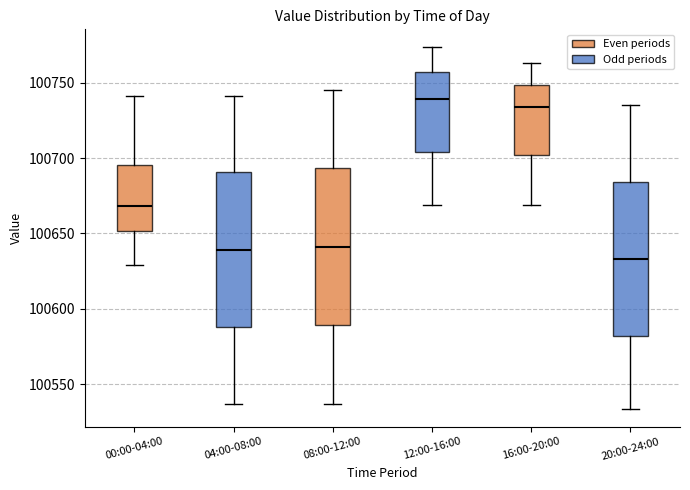

Reading left to right, transcribe this box plot: for each box, give where its median line is, the range the box spans, and where its two whiskers end, as read against the y-axis. The values are not printed on the chart, so give them approximately, as read against the axis.

00:00-04:00: median 100670, box 100650 to 100695, whiskers 100630 to 100740
04:00-08:00: median 100640, box 100590 to 100690, whiskers 100535 to 100740
08:00-12:00: median 100640, box 100590 to 100695, whiskers 100535 to 100745
12:00-16:00: median 100740, box 100705 to 100755, whiskers 100670 to 100775
16:00-20:00: median 100735, box 100700 to 100750, whiskers 100670 to 100765
20:00-24:00: median 100635, box 100580 to 100685, whiskers 100535 to 100735